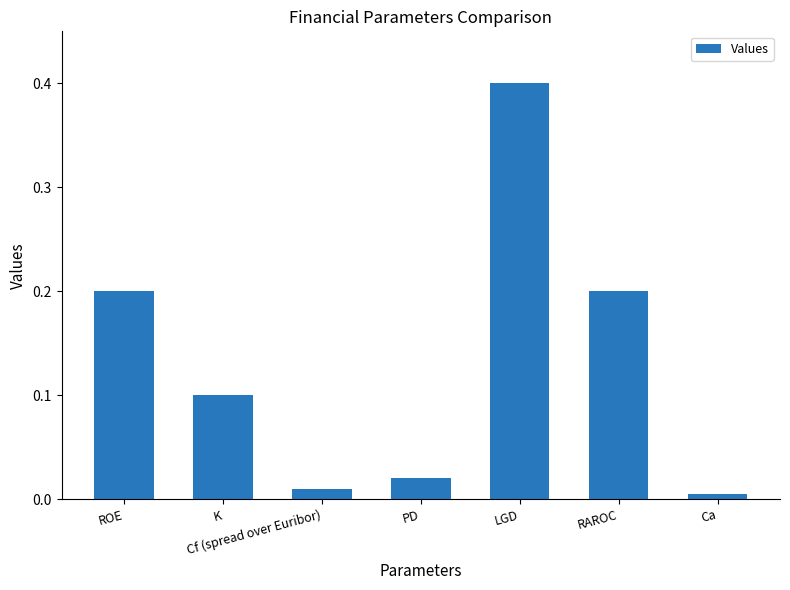

What is the label of the 3rd bar from the right?

LGD